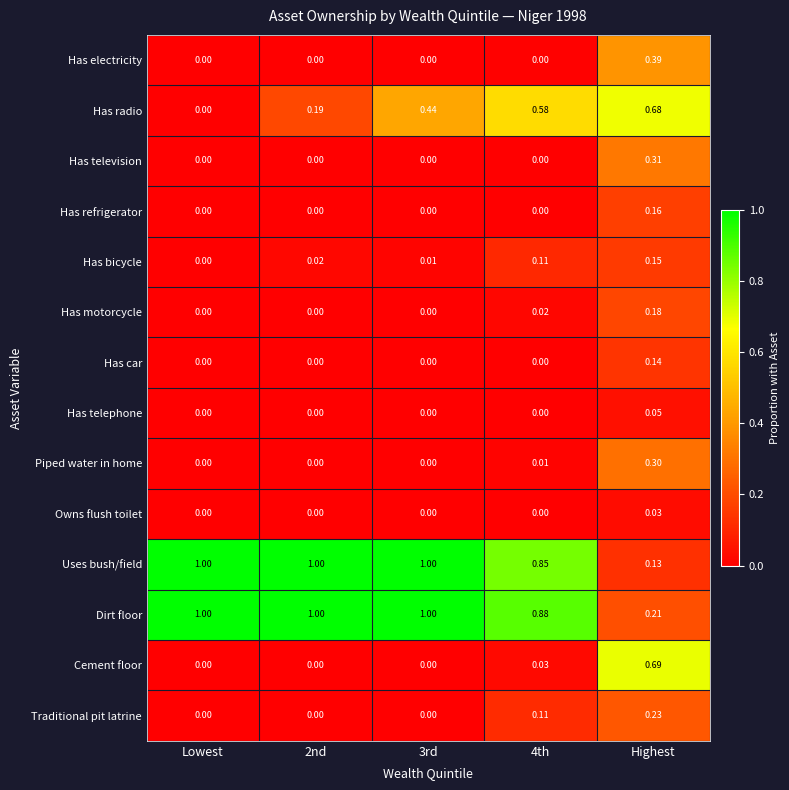

At which category is the sum across all series the highest?

Highest